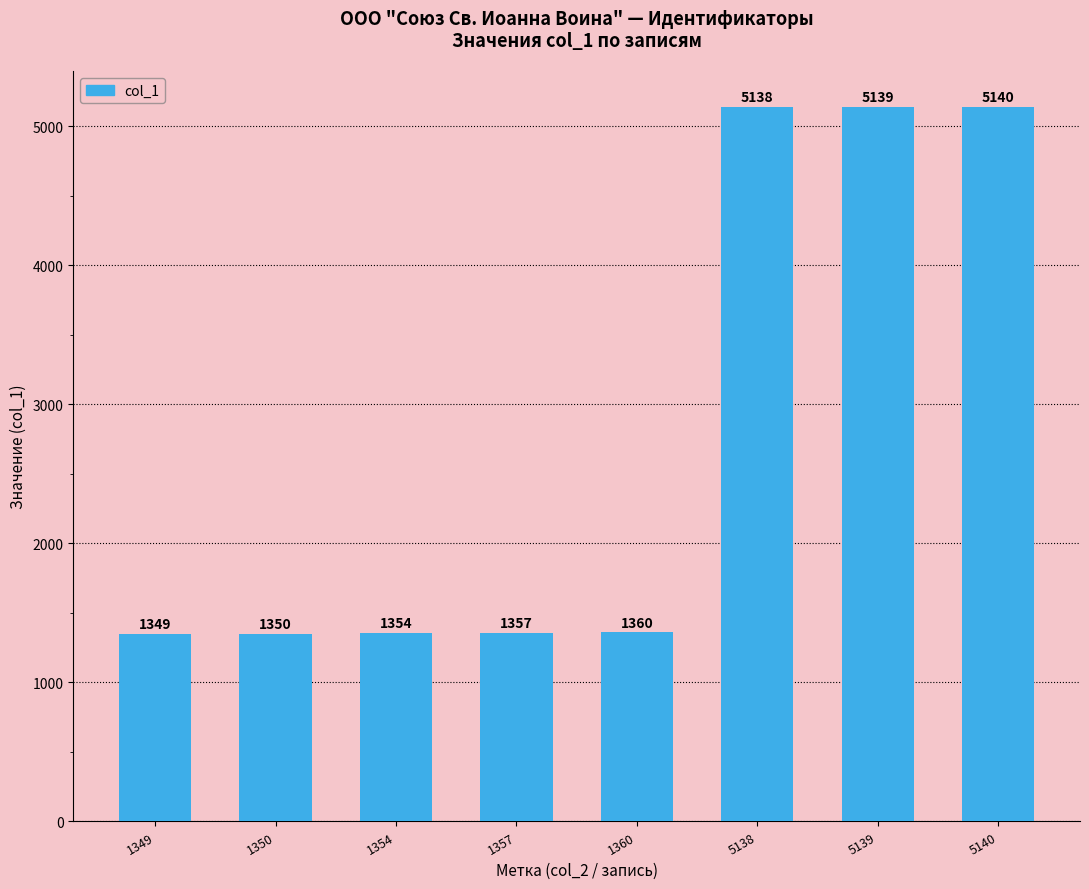

What is the minimum value shown in the chart?

1349